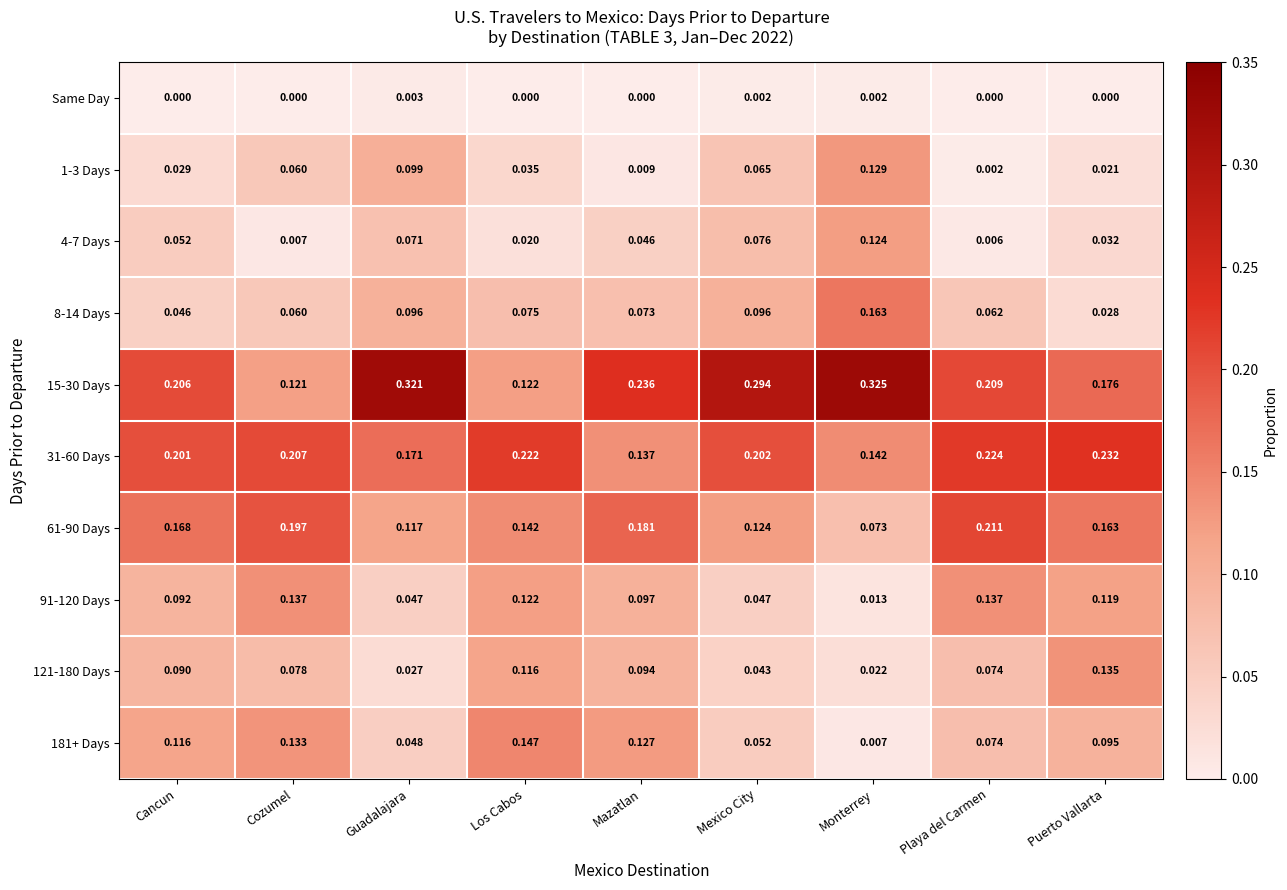

Count the number of data series in this chart.

10